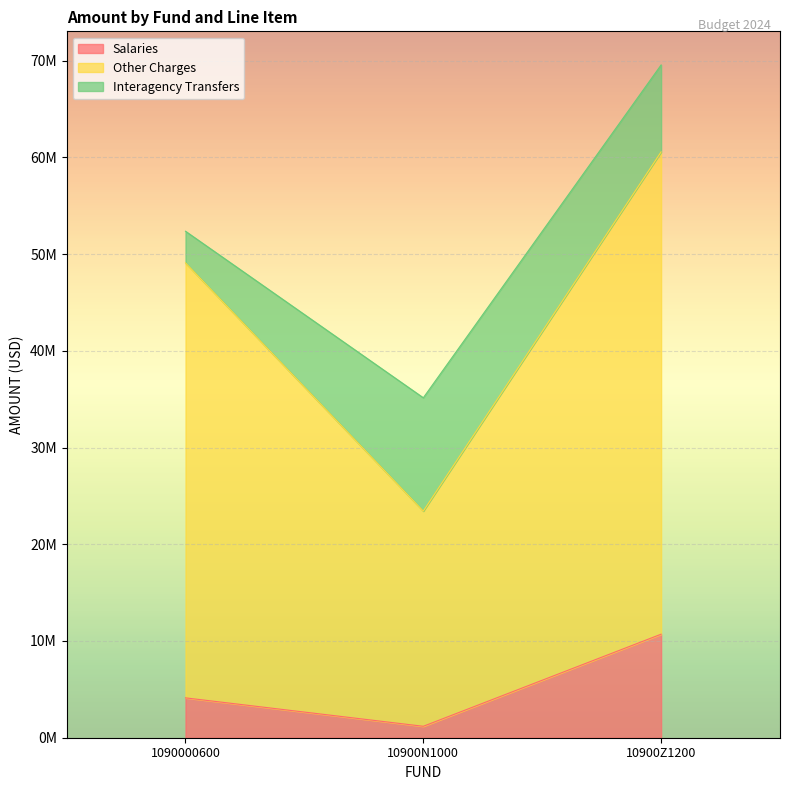

What are all the series names shown in the legend?

Salaries, Other Charges, Interagency Transfers